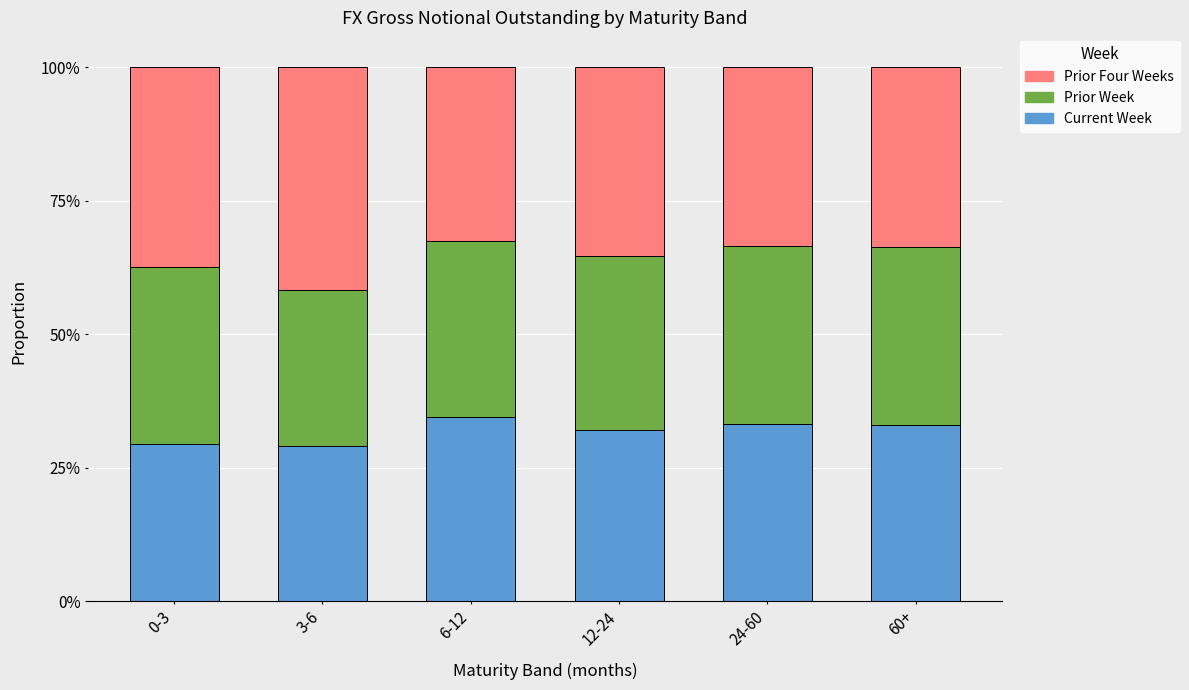

What are all the series names shown in the legend?

Prior Four Weeks, Prior Week, Current Week